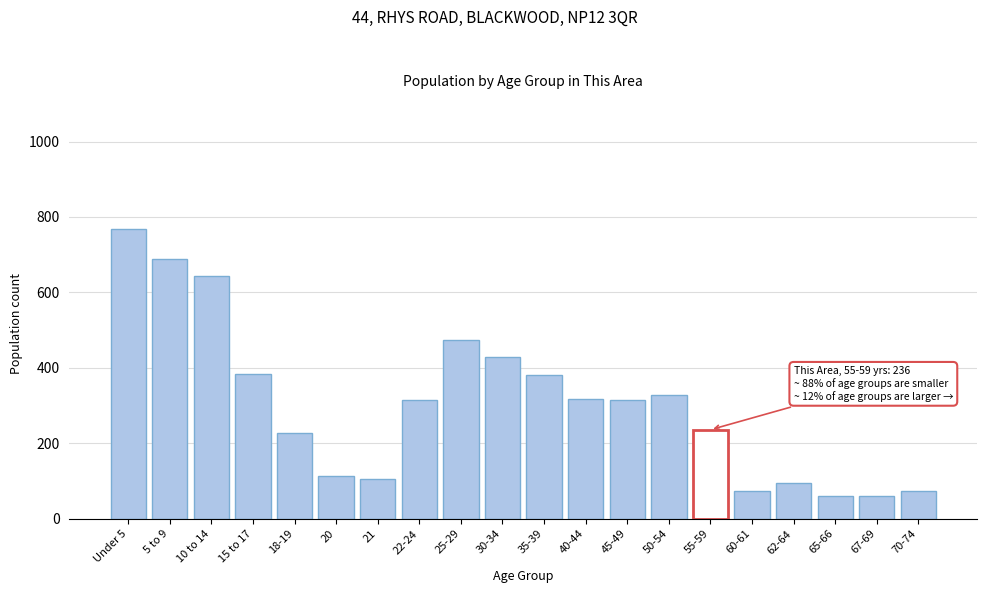

What is the difference between the second highest and second lowest values?

628